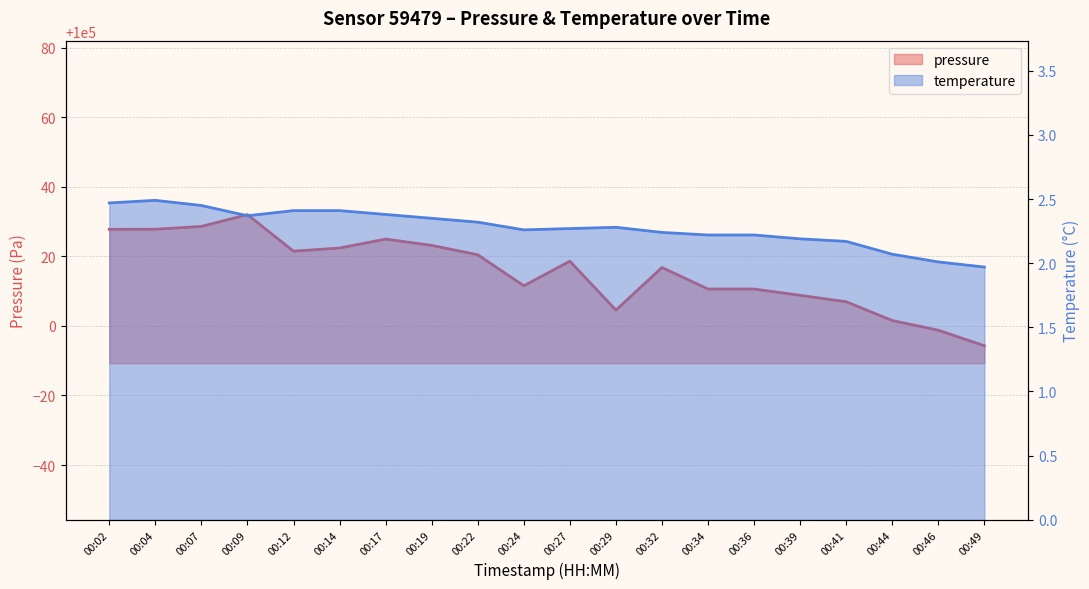

Which label corresponds to the largest value in the chart?

00:09